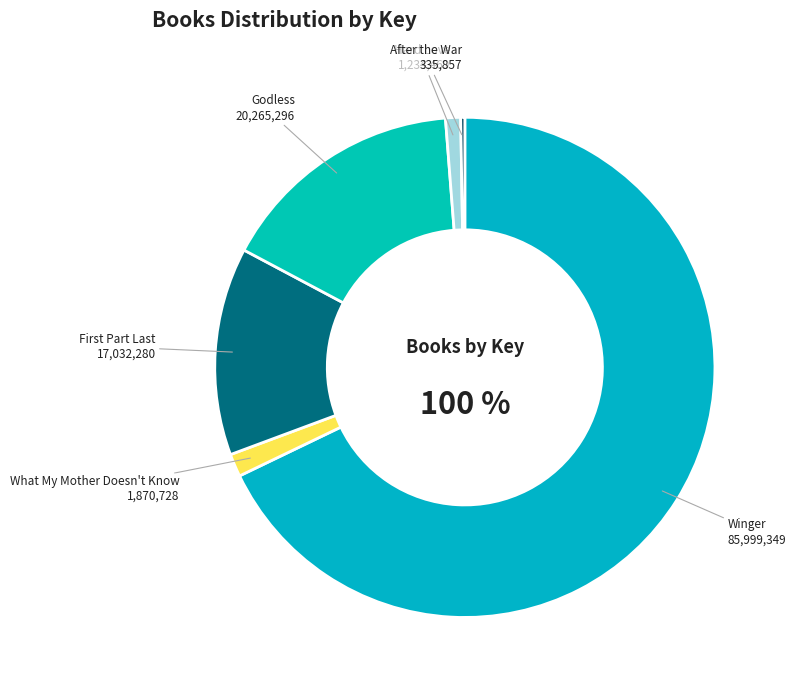

What portion of the pie excludes What My Mother Doesn't Know?

98.5%